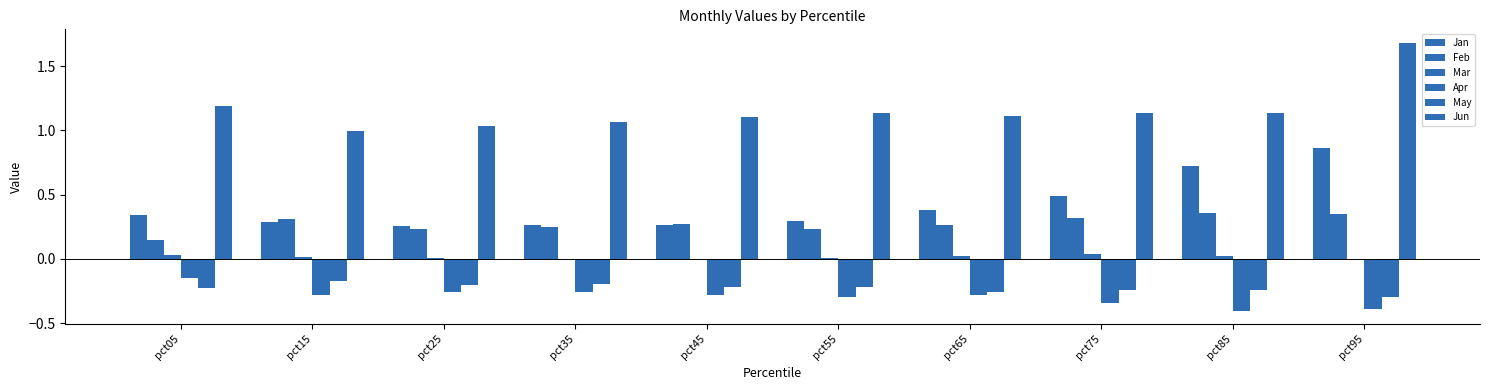

The value of Jun at pct15 is 0.6. True or false?

False